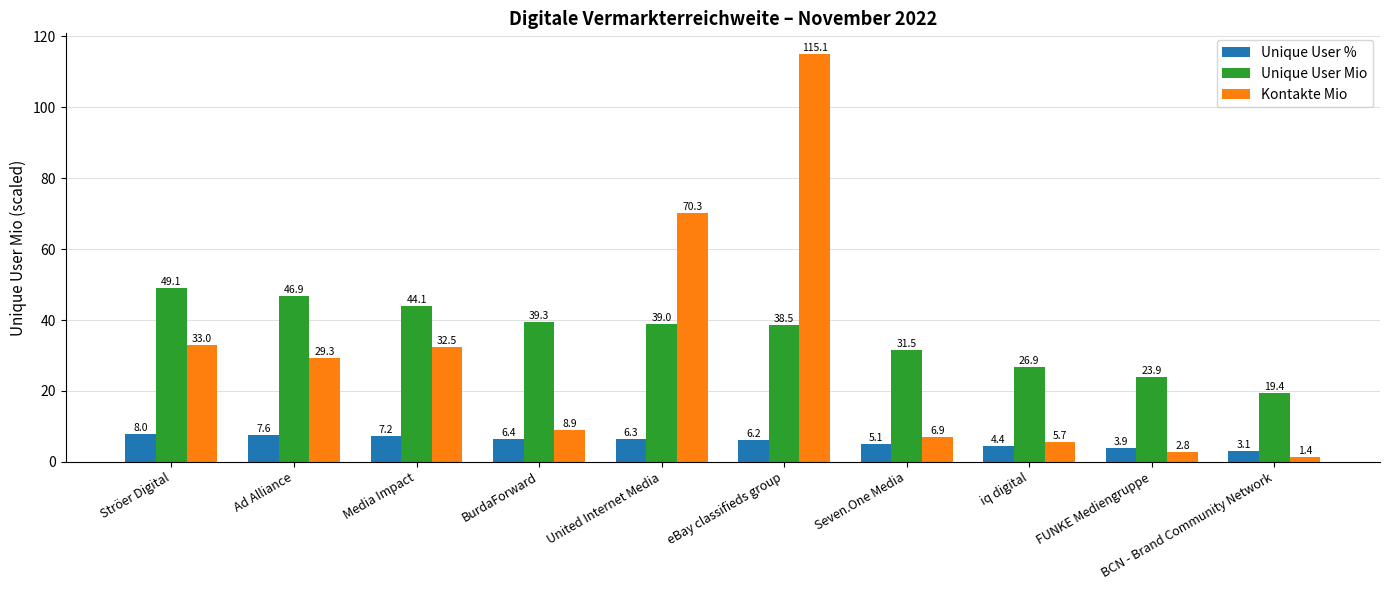

At which category is the sum across all series the highest?

eBay classifieds group